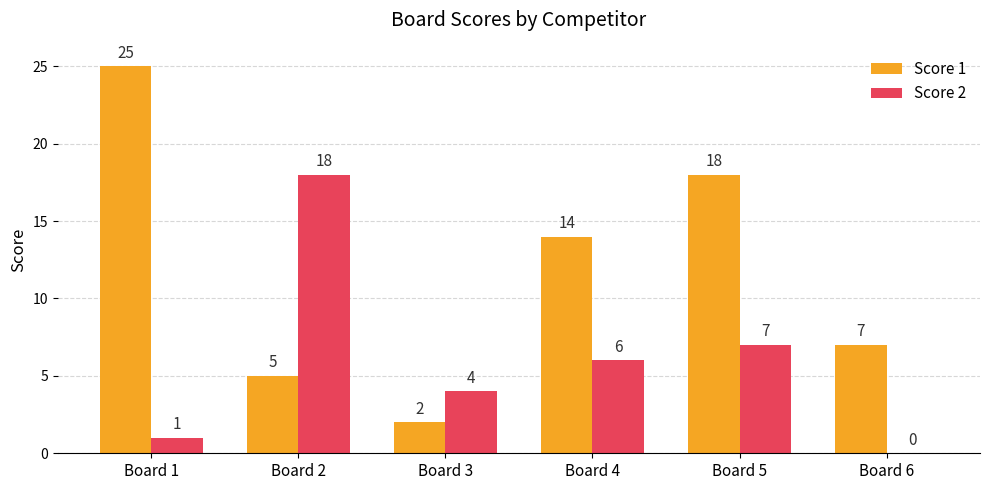

Reading right to left, list all the values displayed in this chart.

Score 1: Board 6=7	Board 5=18	Board 4=14	Board 3=2	Board 2=5	Board 1=25
Score 2: Board 6=0	Board 5=7	Board 4=6	Board 3=4	Board 2=18	Board 1=1